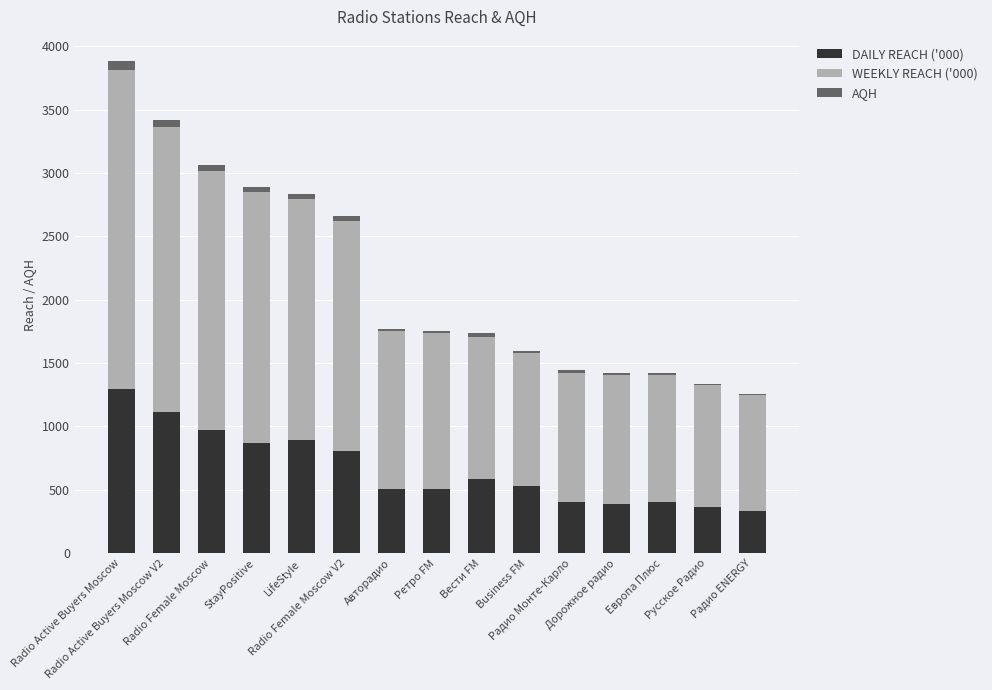

What are all the series names shown in the legend?

DAILY REACH ('000), WEEKLY REACH ('000), AQH